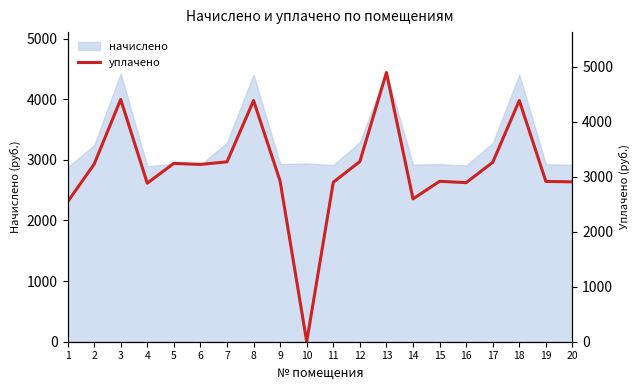

At which category does the chart reach its peak across all series?

13